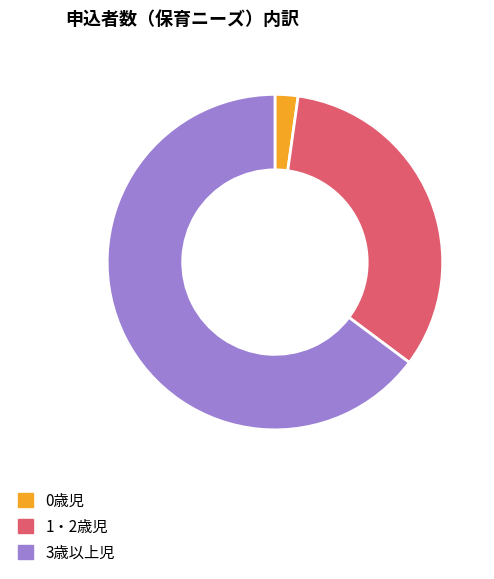

Which category has the smallest portion of the pie?

0歳児